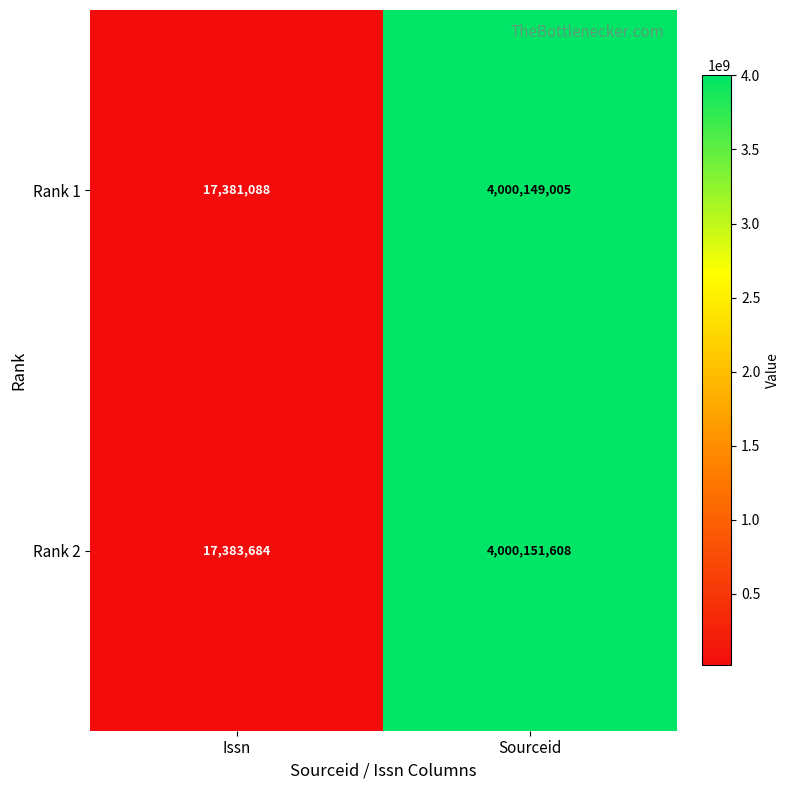

What is the difference between the Rank 1 values at Issn and Sourceid?

3982767917